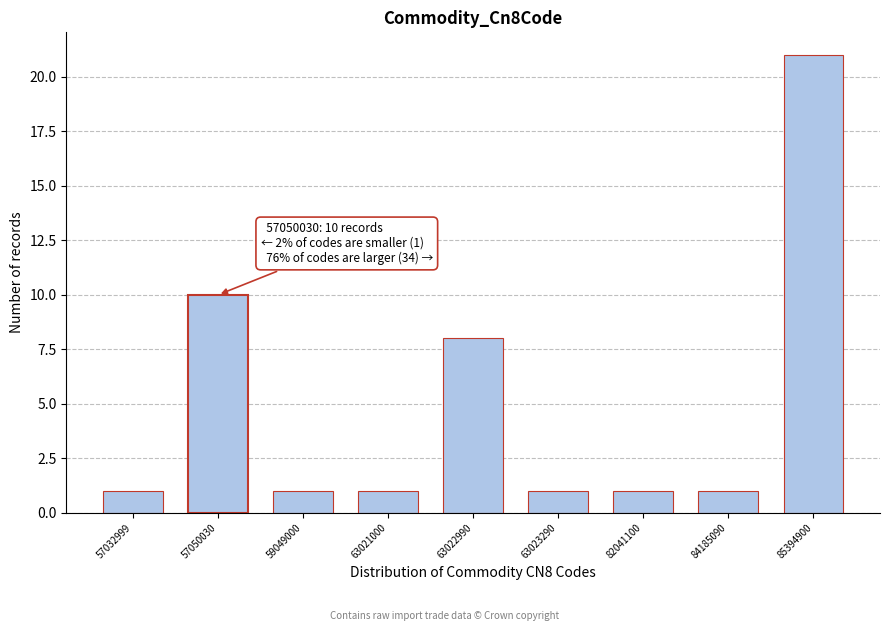

Reading right to left, transcribe all the data shown in this chart.

21	1	1	1	8	1	1	10	1